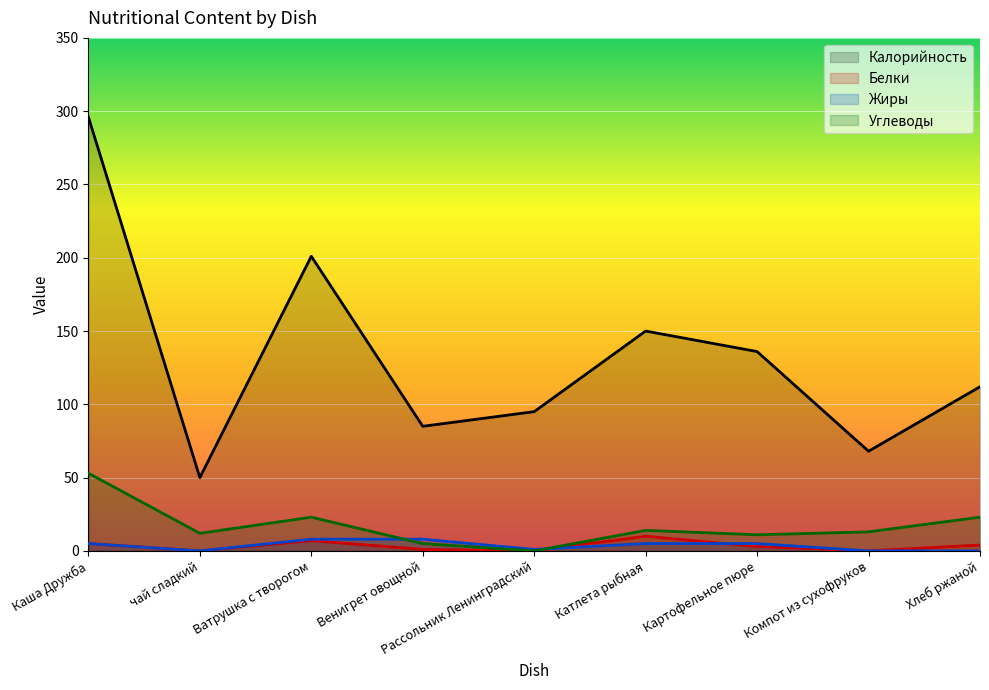

What is the difference between the highest and lowest values at Рассольник Ленинградский?

95